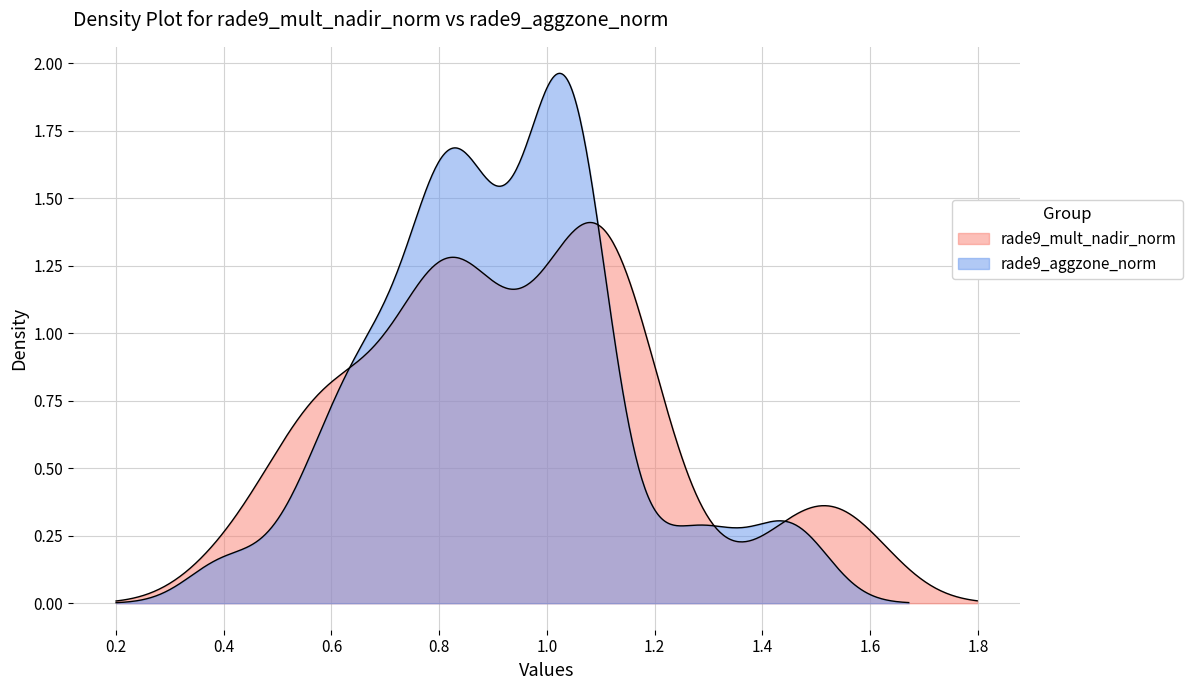

What are all the series names shown in the legend?

rade9_mult_nadir_norm, rade9_aggzone_norm